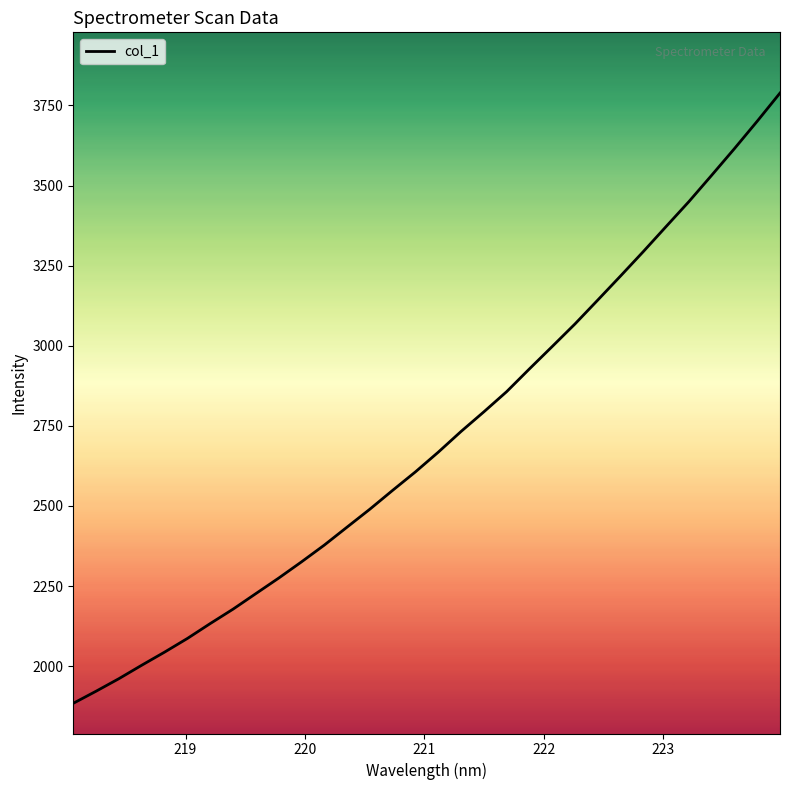

What is the minimum value shown in the chart?

1884.2